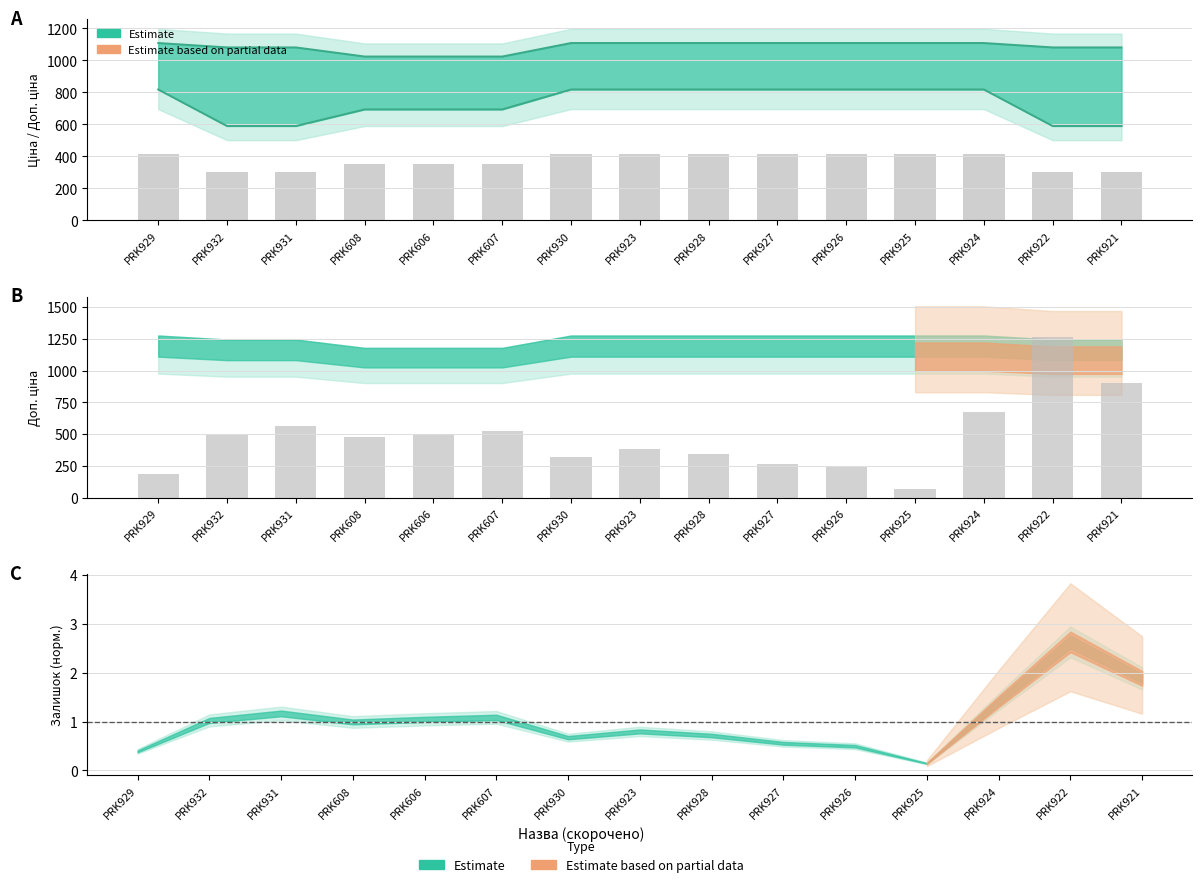

List the labels in order of value, largest first.

PRK922, PRK921, PRK924, PRK931, PRK607, PRK606, PRK932, PRK608, PRK923, PRK928, PRK930, PRK927, PRK926, PRK929, PRK925